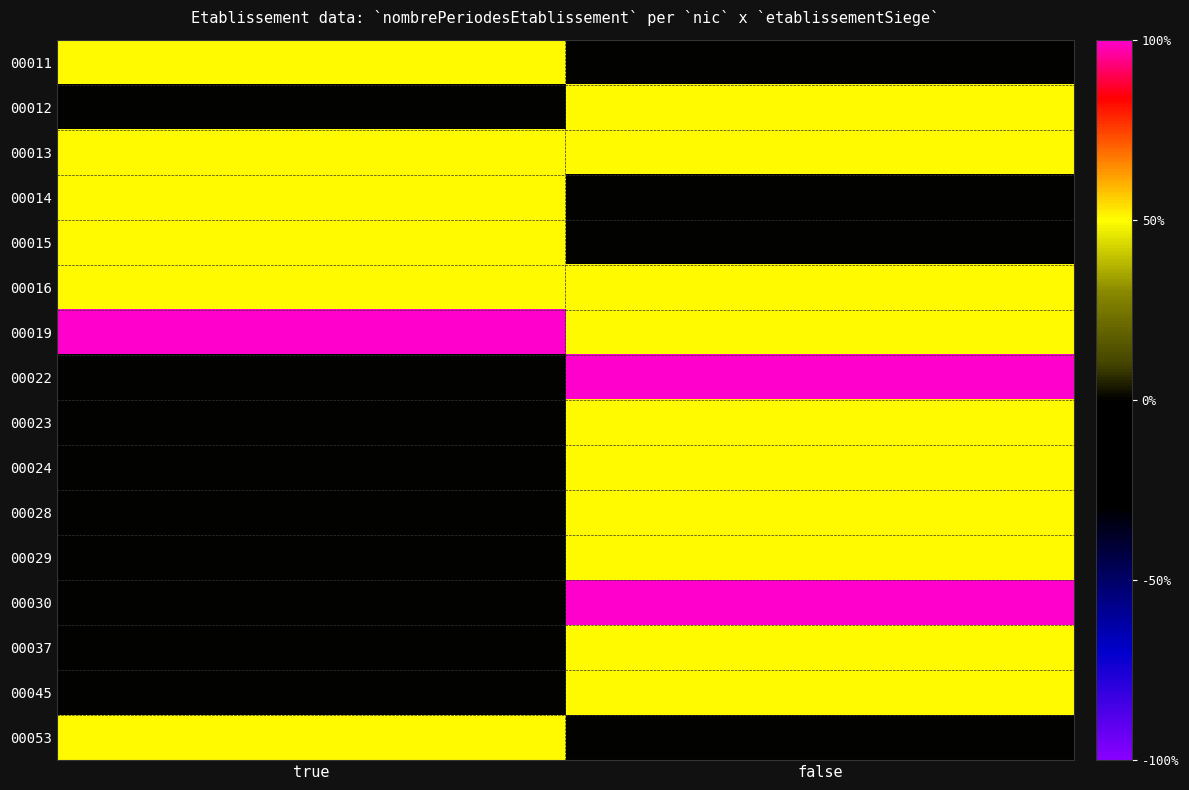

List the series in order of their peak value, highest first.

00019, 00022, 00030, 00011, 00012, 00013, 00014, 00015, 00016, 00023, 00024, 00028, 00029, 00037, 00045, 00053